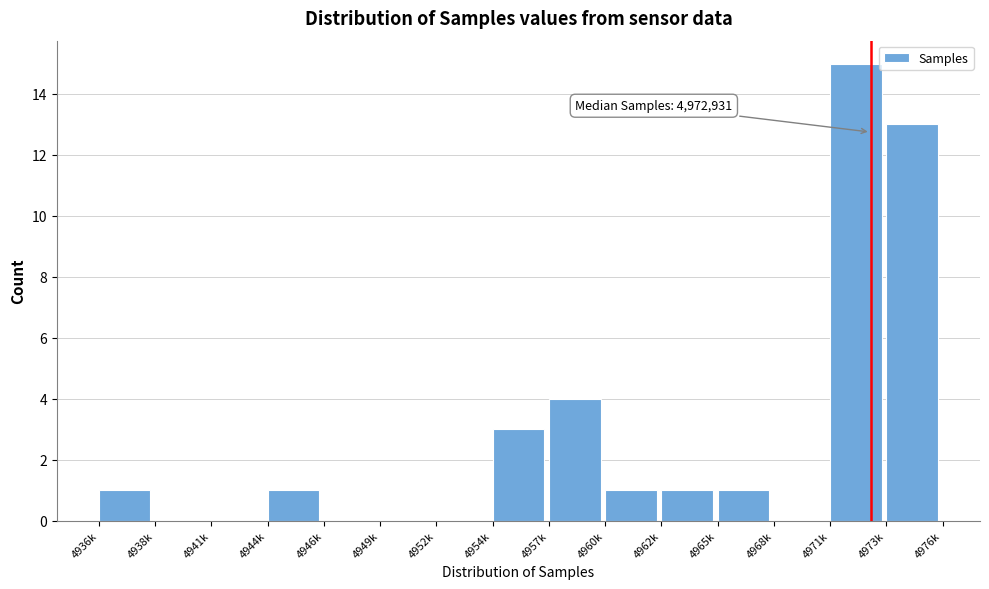

Reading right to left, list all the values displayed in this chart.

4973k=13	4971k=15	4968k=0	4965k=1	4962k=1	4960k=1	4957k=4	4954k=3	4952k=0	4949k=0	4946k=0	4944k=1	4941k=0	4938k=0	4936k=1